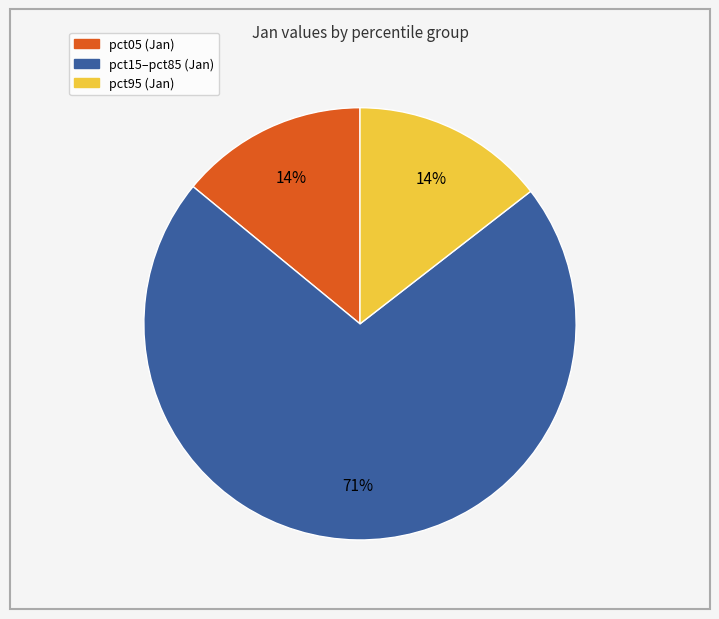

Is there a majority slice in this chart?

Yes